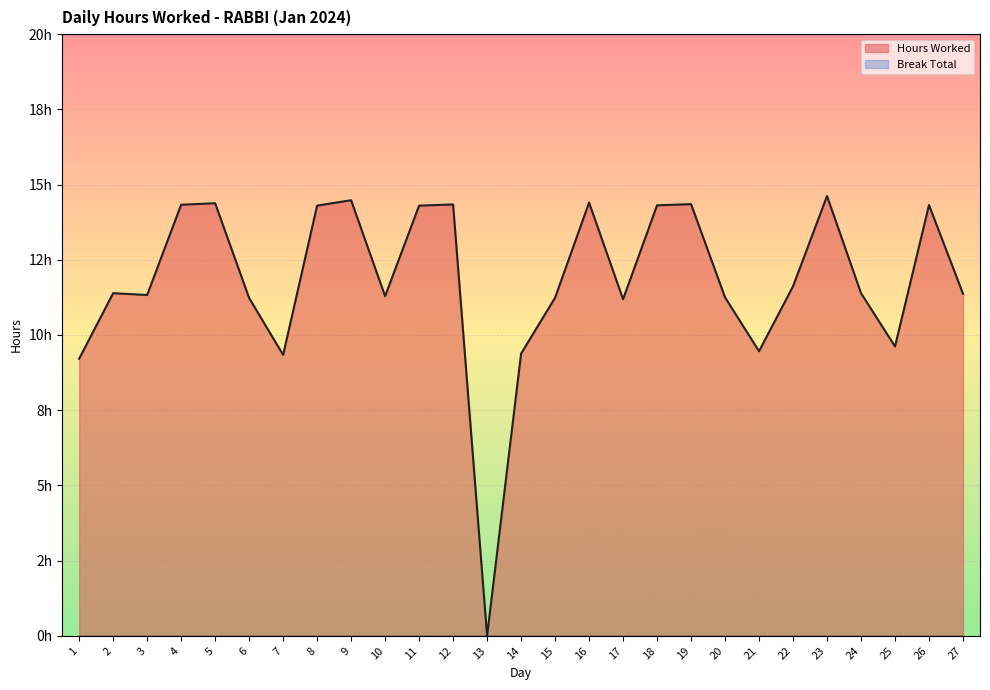

Does the chart display data point markers on the line(s)?

No